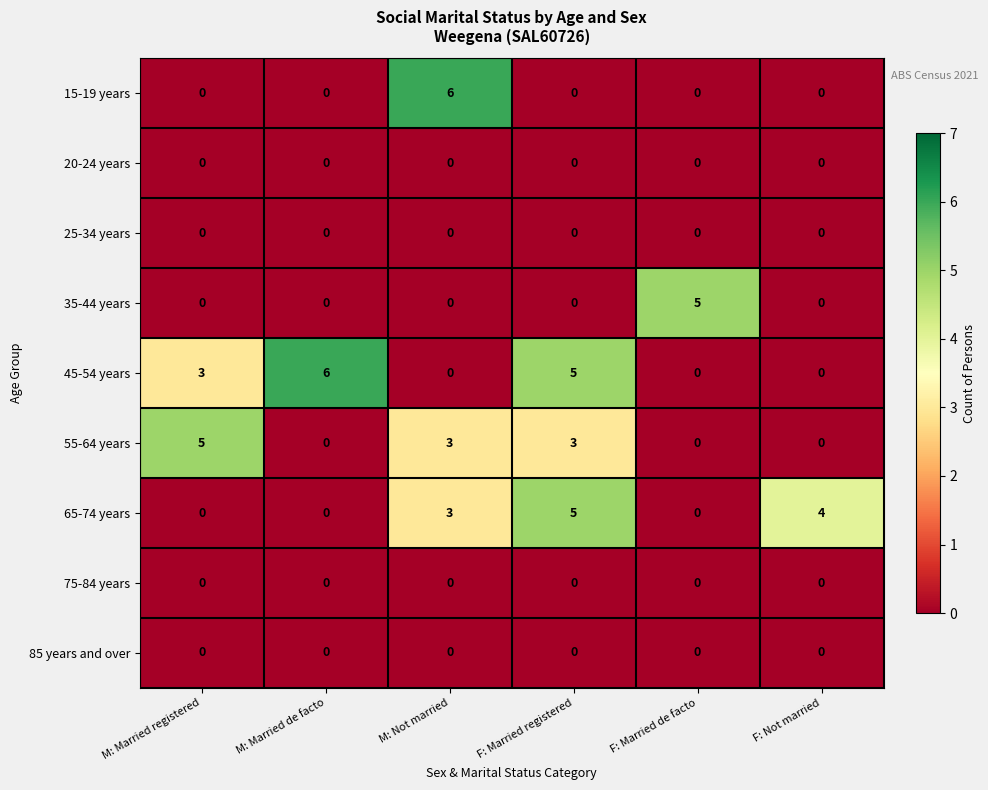

What is the spread (max minus min) of values at M: Married registered?

5